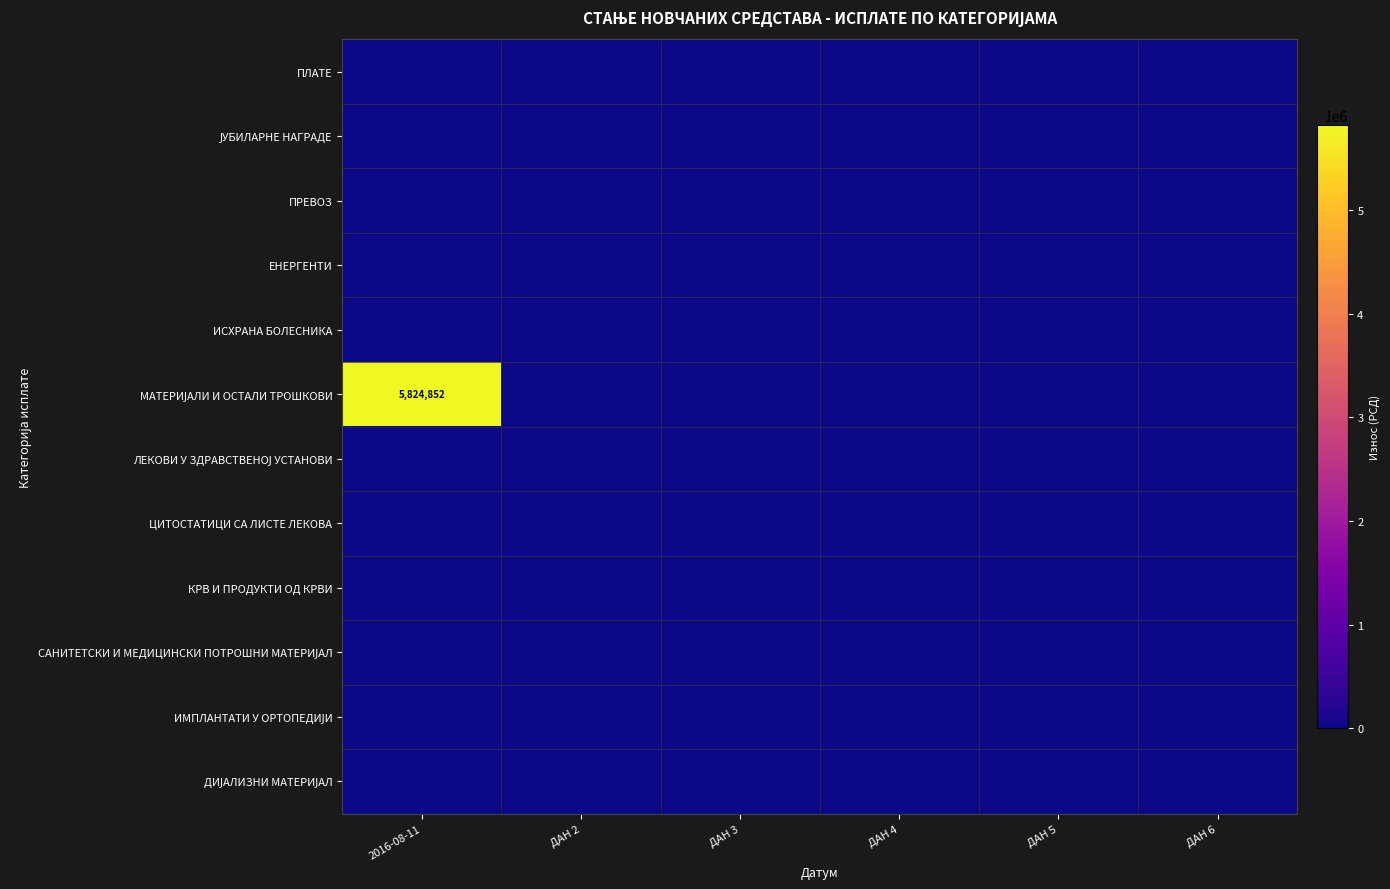

Rank the series at ДАН 2 from lowest to highest value.

ПЛАТЕ, ЈУБИЛАРНЕ НАГРАДЕ, ПРЕВОЗ, ЕНЕРГЕНТИ, ИСХРАНА БОЛЕСНИКА, МАТЕРИЈАЛИ И ОСТАЛИ ТРОШКОВИ, ЛЕКОВИ У ЗДРАВСТВЕНОЈ УСТАНОВИ, ЦИТОСТАТИЦИ СА ЛИСТЕ ЛЕКОВА, КРВ И ПРОДУКТИ ОД КРВИ, САНИТЕТСКИ И МЕДИЦИНСКИ ПОТРОШНИ МАТЕРИЈАЛ, ИМПЛАНТАТИ У ОРТОПЕДИЈИ, ДИЈАЛИЗНИ МАТЕРИЈАЛ